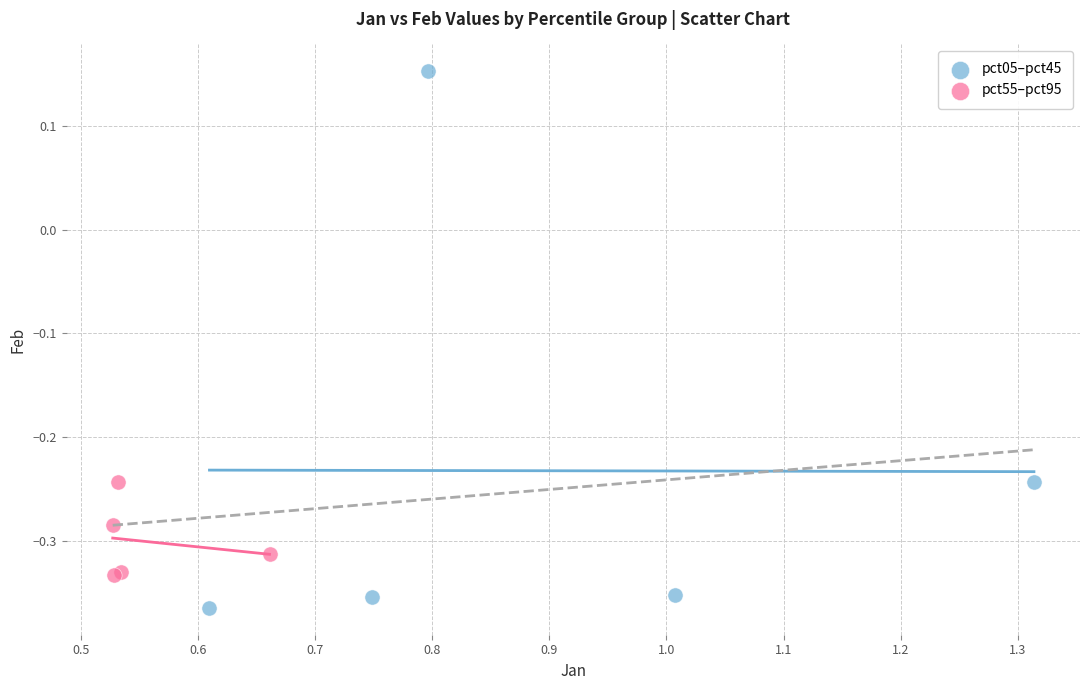

Which series contains the lowest Y value?

pct05–pct45